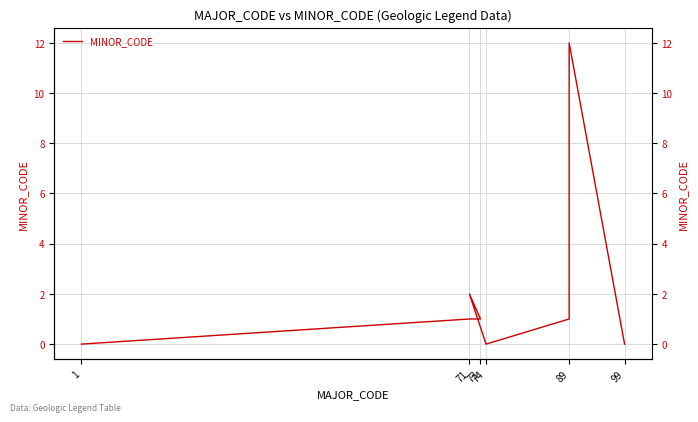

How many data points does each series have?

18